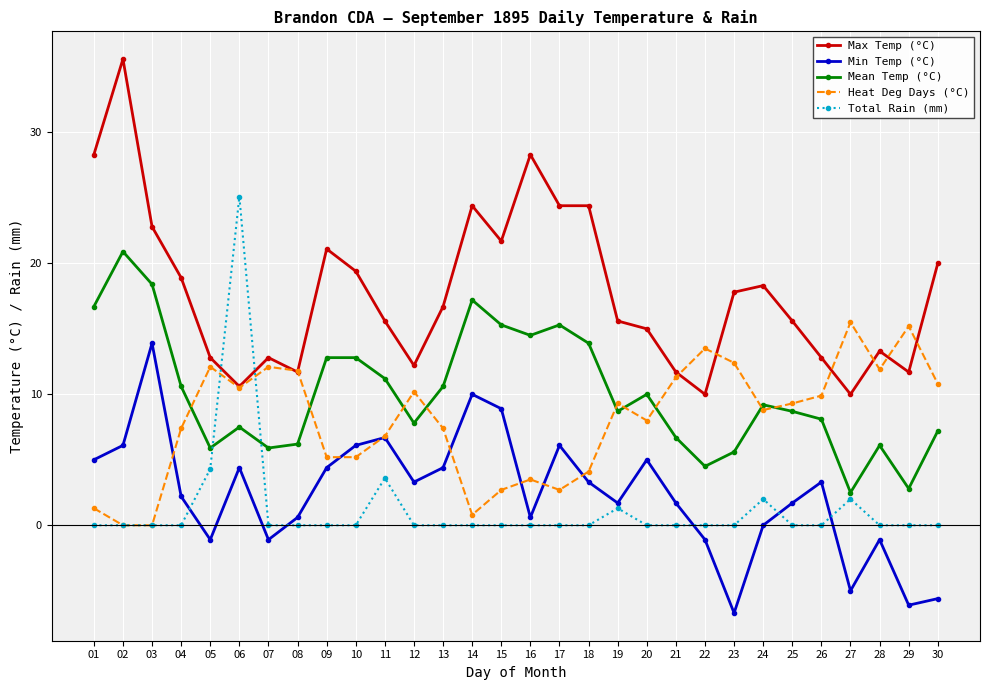

How many values in the Max Temp (°C) series exceed 16?

15